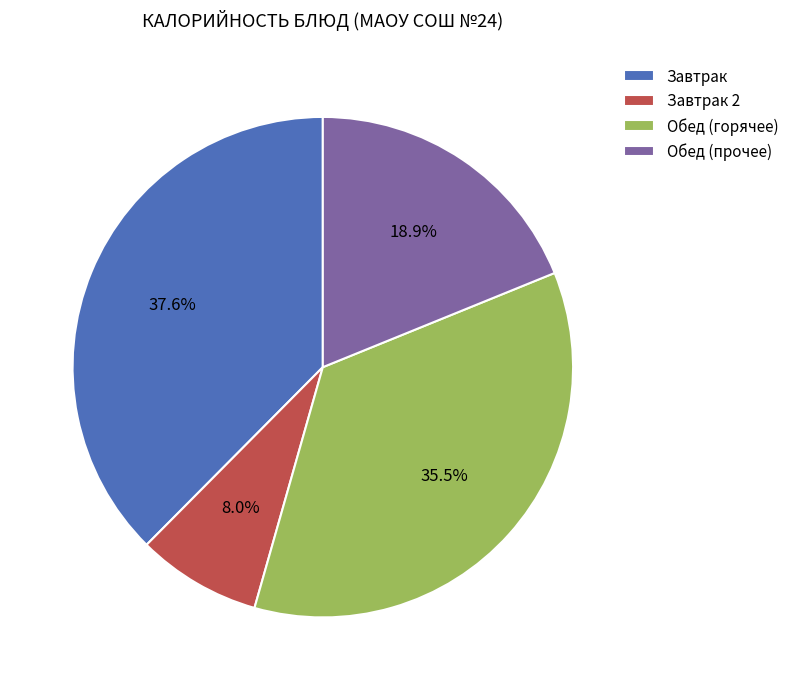

Approximately how many times larger is the value at Обед (горячее) compared to Завтрак?

0.9